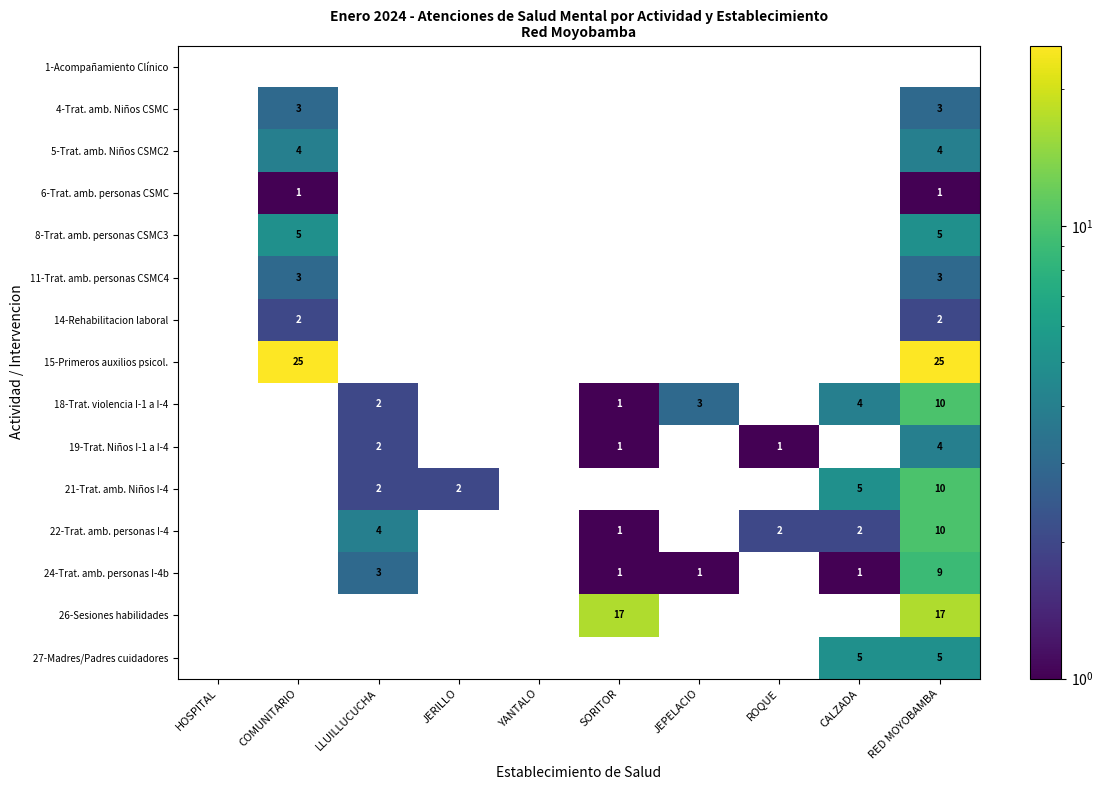

The value of 21-Trat. amb. Niños I-4 at JERILLO is 2. True or false?

True